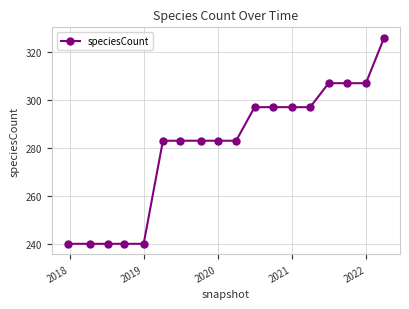

What is the average value?

281